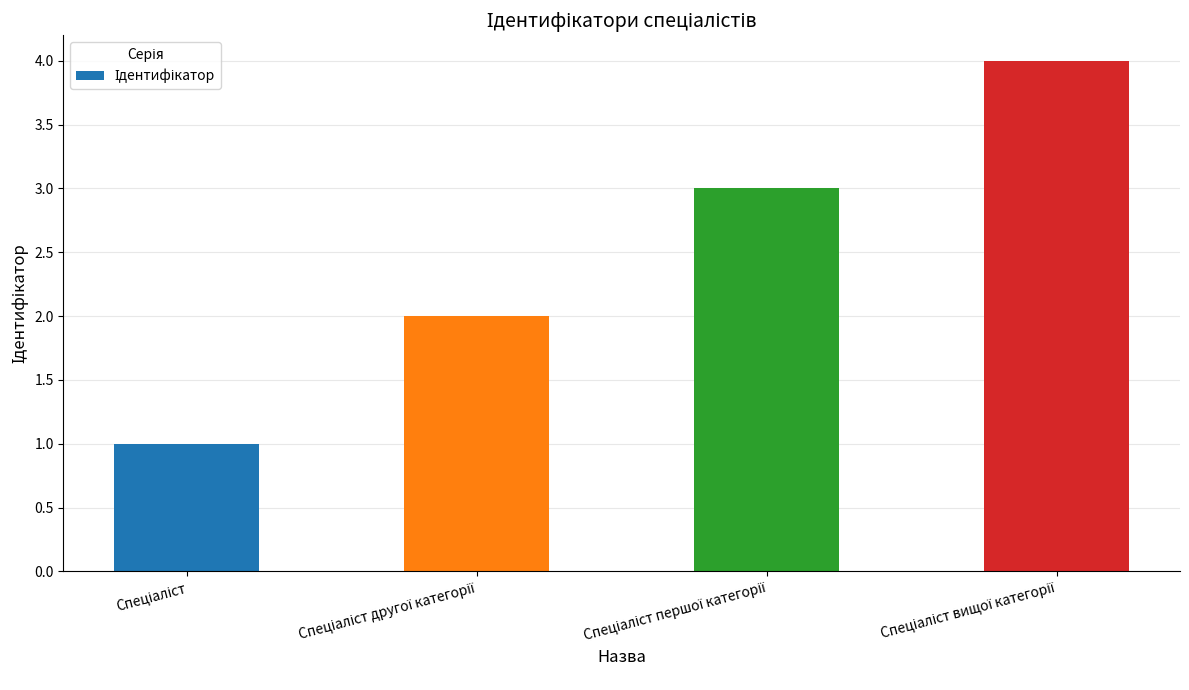

Does the chart contain stacked bars?

No